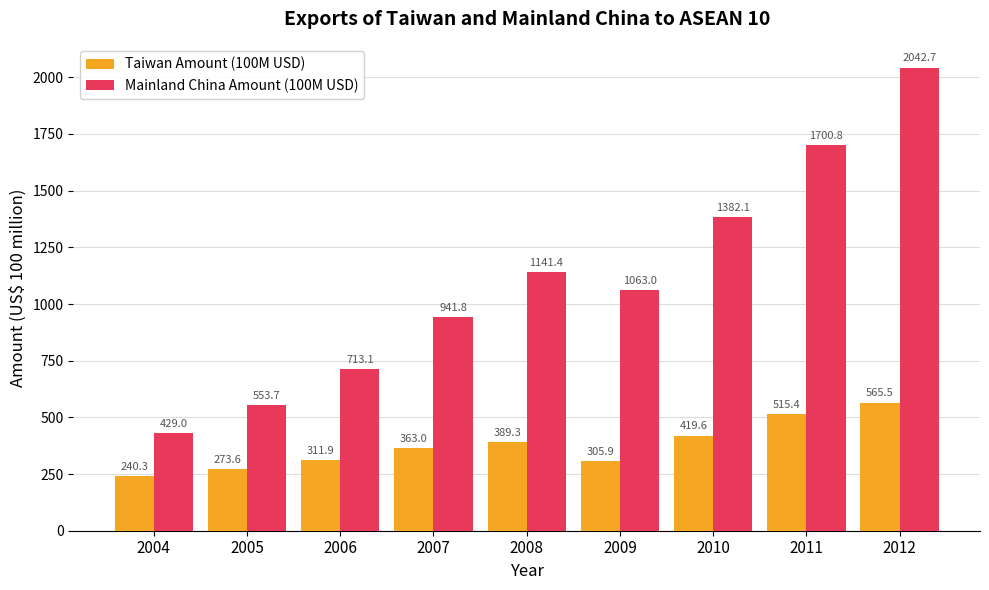

How many values in the Mainland China Amount (100M USD) series are below 1063?

4